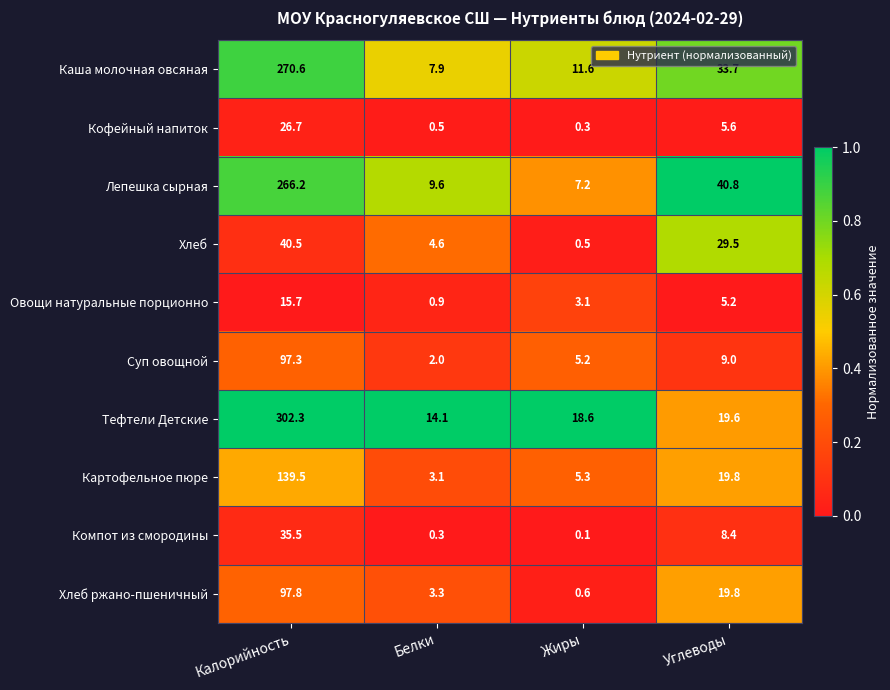

Is it true that Каша молочная овсяная equals 20.0 at Углеводы?

False